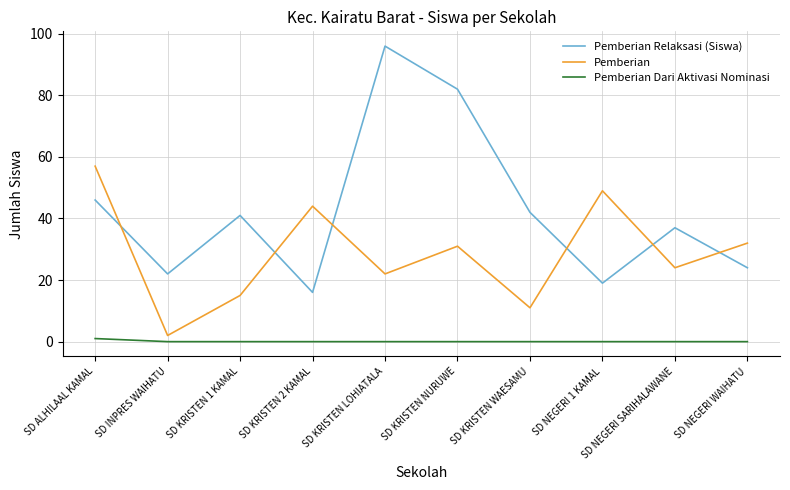

Reading left to right, what are all the values shown in this chart?

Pemberian Relaksasi (Siswa): SD ALHILAAL KAMAL=46	SD INPRES WAIHATU=22	SD KRISTEN 1 KAMAL=41	SD KRISTEN 2 KAMAL=16	SD KRISTEN LOHIATALA=96	SD KRISTEN NURUWE=82	SD KRISTEN WAESAMU=42	SD NEGERI 1 KAMAL=19	SD NEGERI SARIHALAWANE=37	SD NEGERI WAIHATU=24
Pemberian: SD ALHILAAL KAMAL=57	SD INPRES WAIHATU=2	SD KRISTEN 1 KAMAL=15	SD KRISTEN 2 KAMAL=44	SD KRISTEN LOHIATALA=22	SD KRISTEN NURUWE=31	SD KRISTEN WAESAMU=11	SD NEGERI 1 KAMAL=49	SD NEGERI SARIHALAWANE=24	SD NEGERI WAIHATU=32
Pemberian Dari Aktivasi Nominasi: SD ALHILAAL KAMAL=1	SD INPRES WAIHATU=0	SD KRISTEN 1 KAMAL=0	SD KRISTEN 2 KAMAL=0	SD KRISTEN LOHIATALA=0	SD KRISTEN NURUWE=0	SD KRISTEN WAESAMU=0	SD NEGERI 1 KAMAL=0	SD NEGERI SARIHALAWANE=0	SD NEGERI WAIHATU=0